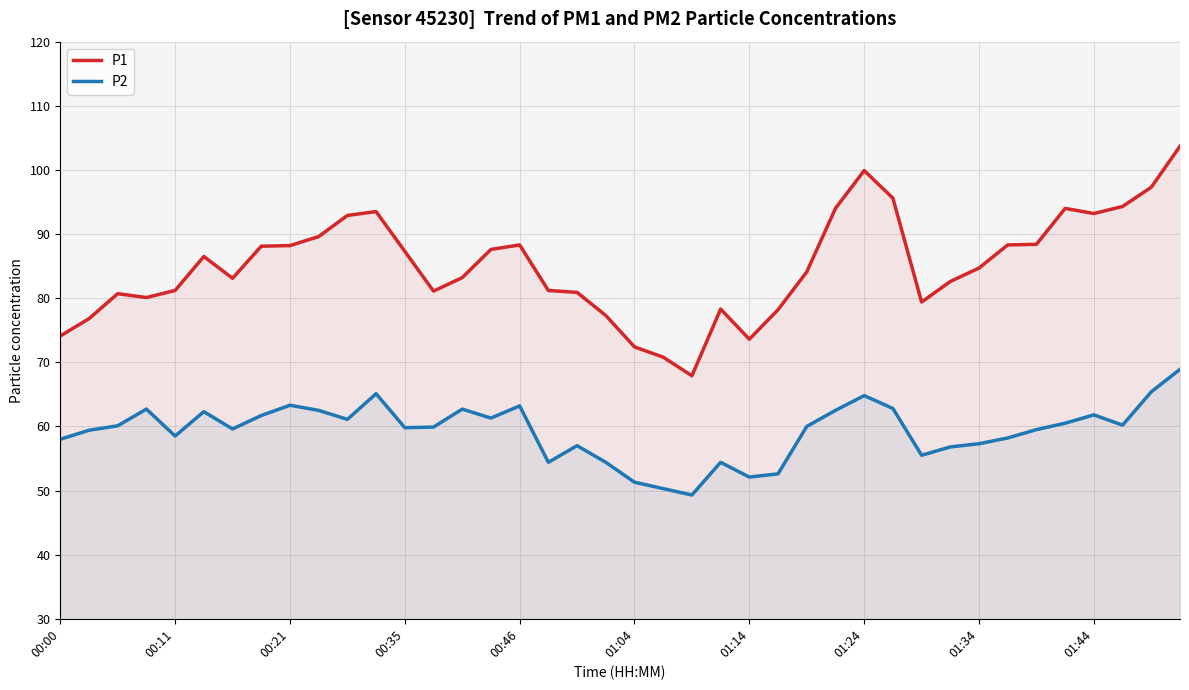

What is the average value of the P1 series?

85.1